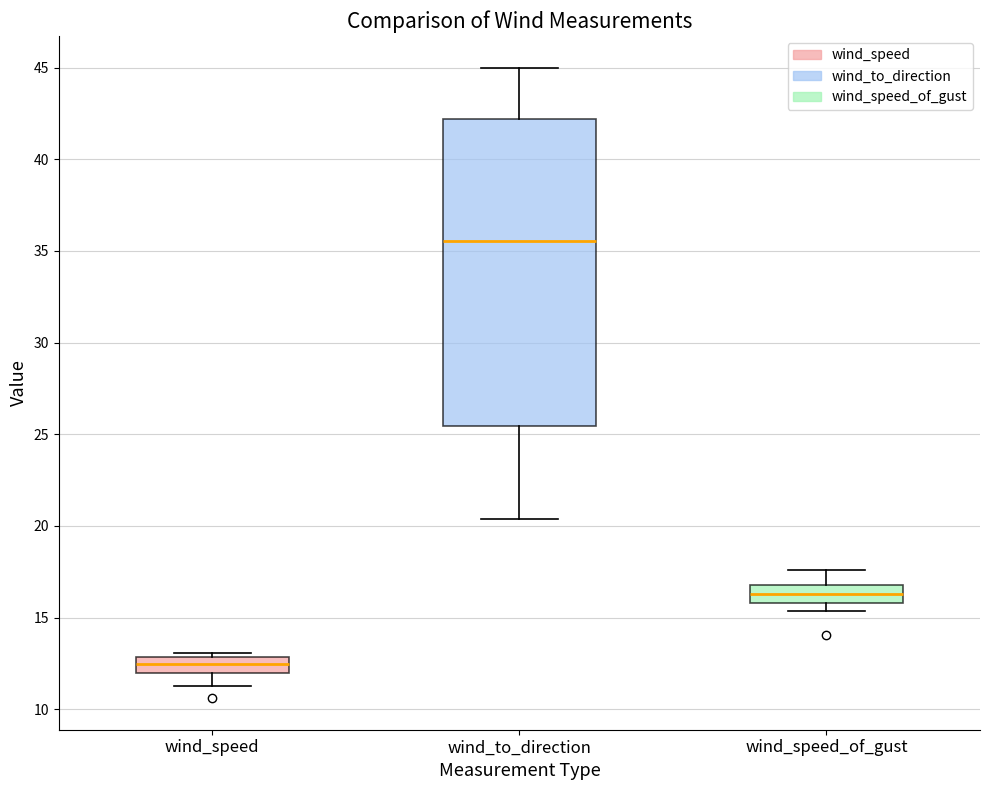

Which box is the tallest, from its lower edge to its upper edge?

wind_to_direction